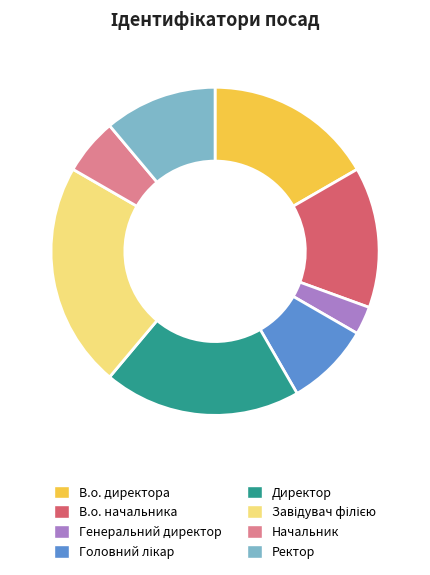

Which category has the smallest portion of the pie?

Генеральний директор